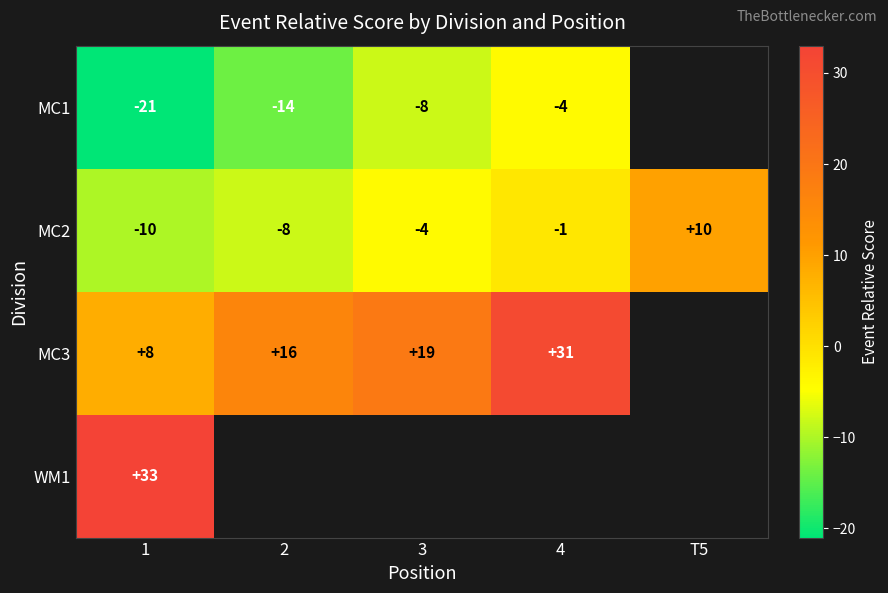

Is the value of MC3 at 3 greater than the value of MC2 at 2?

Yes